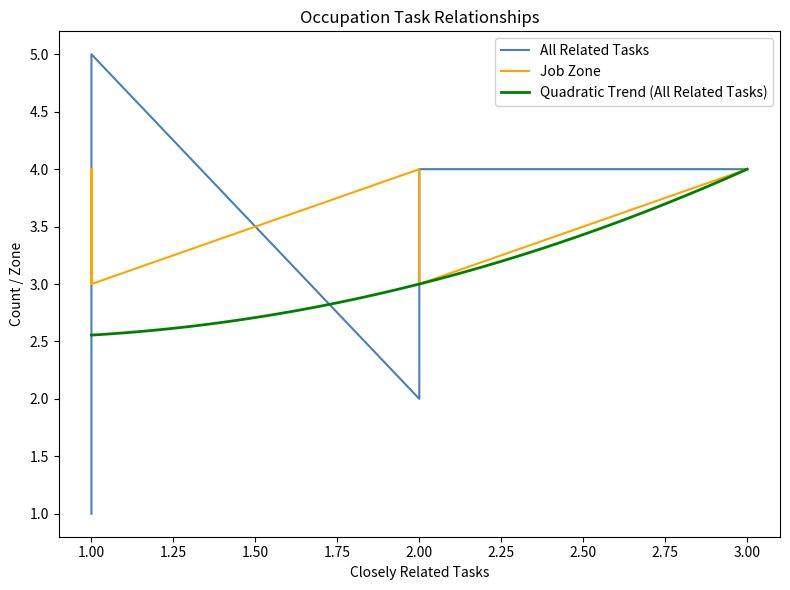

Count the number of categories in the chart.

13